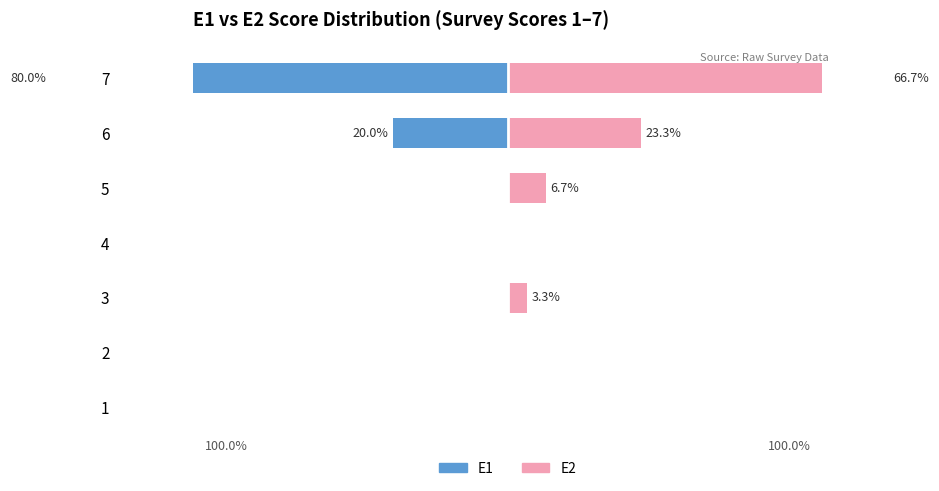

At how many categories does at least one series exceed -61?

7